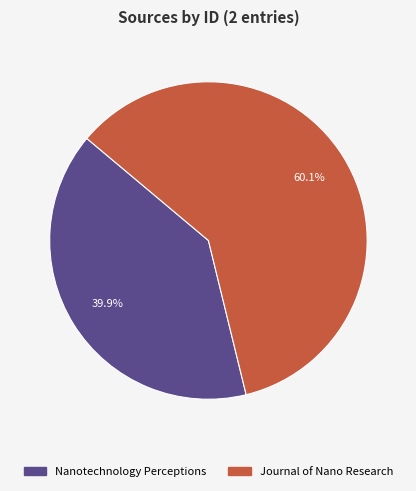

Rank the categories by value from lowest to highest.

Nanotechnology Perceptions, Journal of Nano Research